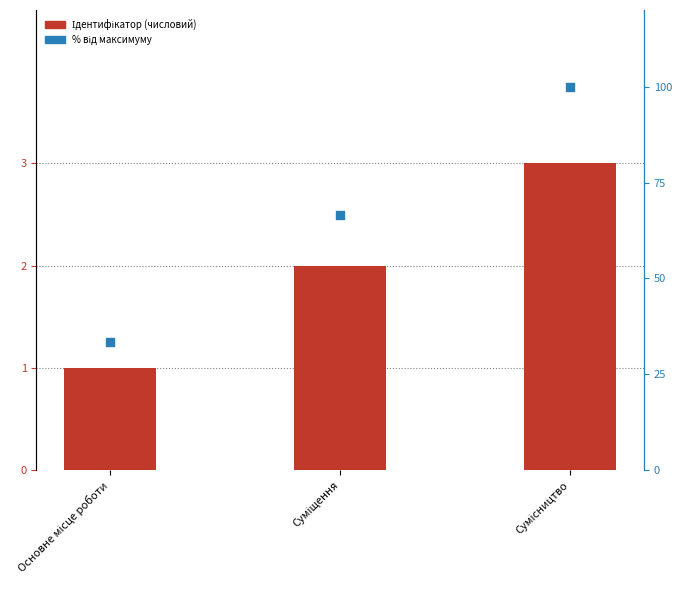

Which series contains the highest Y value?

% від макс.